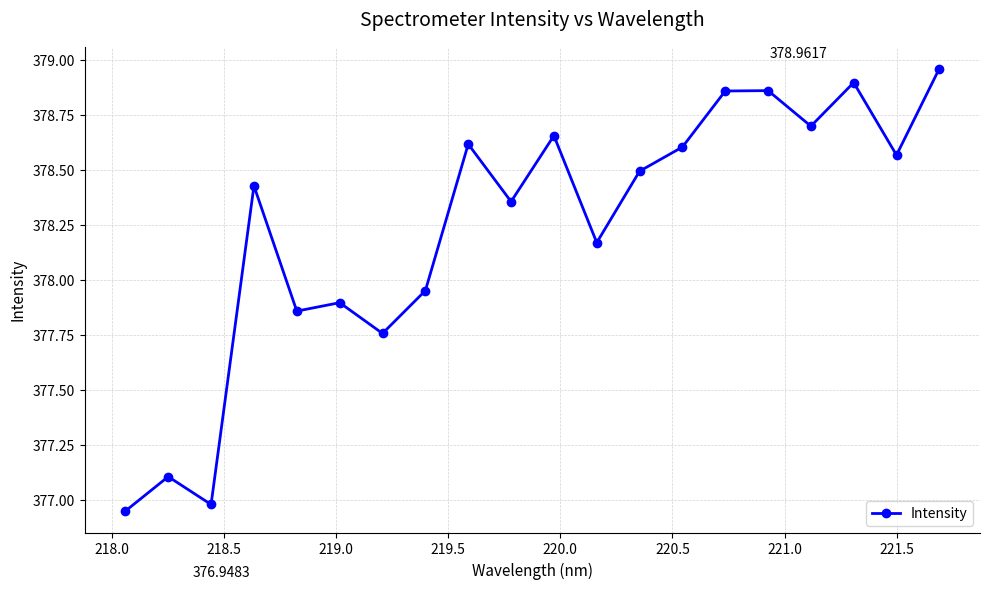

How many values exceed 378?

13